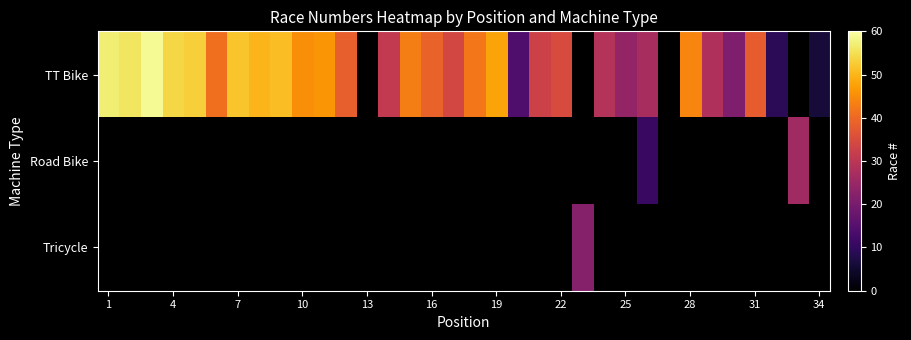

True or false: TT Bike has a value of 21.7 at 4.

False